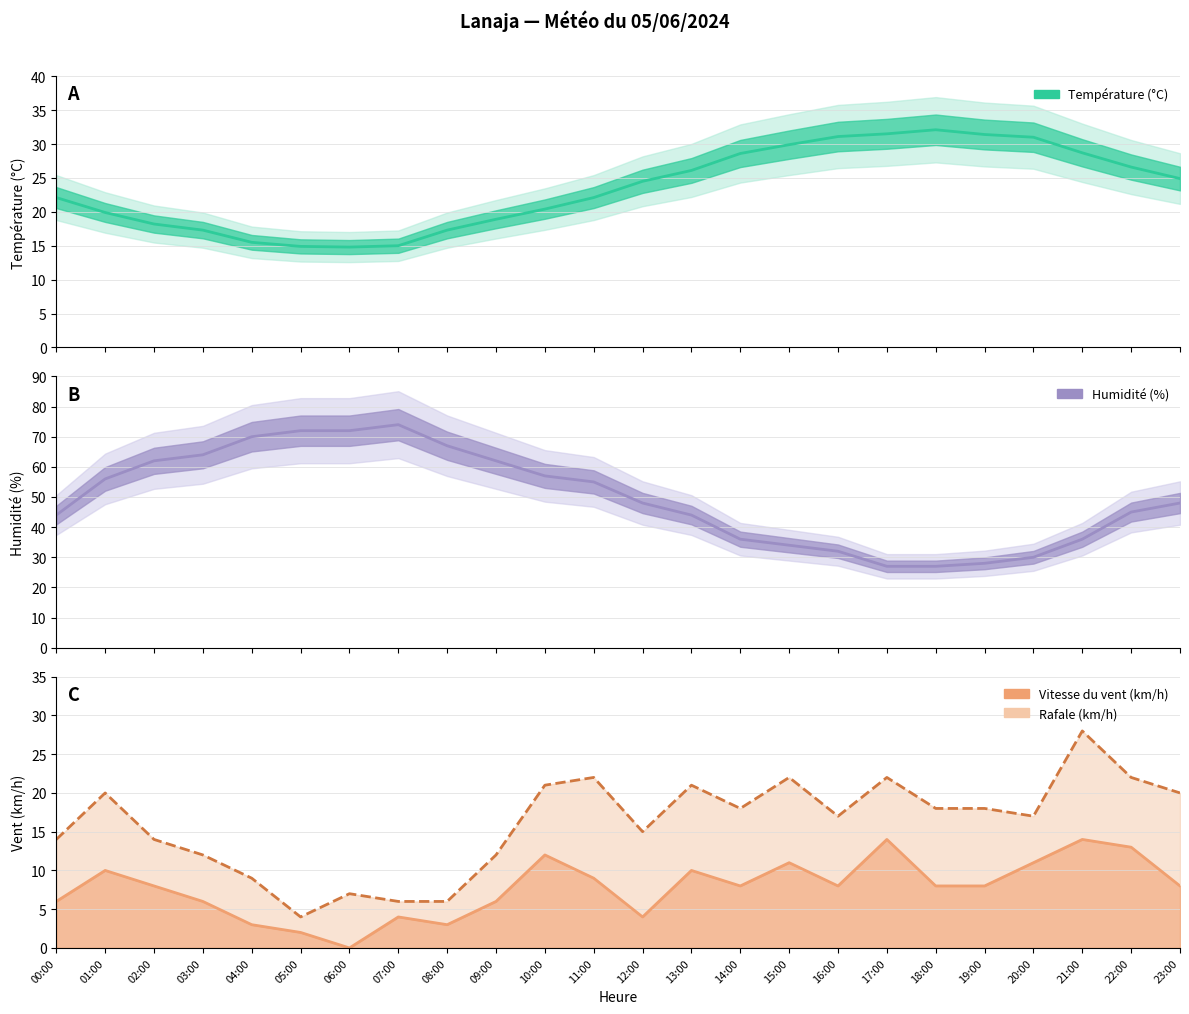

Read the Rafale (km/h) value at 15:00.

22.0